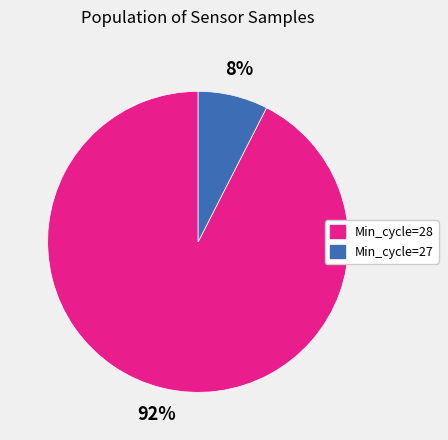

Is it true that Min_cycle=28 is 92% of the pie?

True